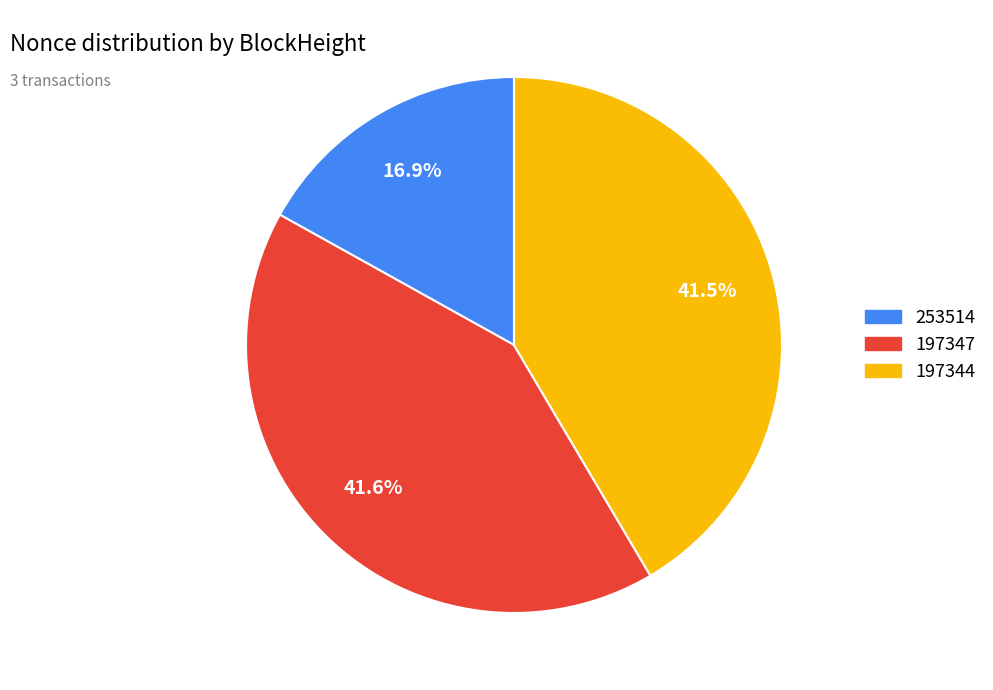

How many segments does this pie chart have?

3